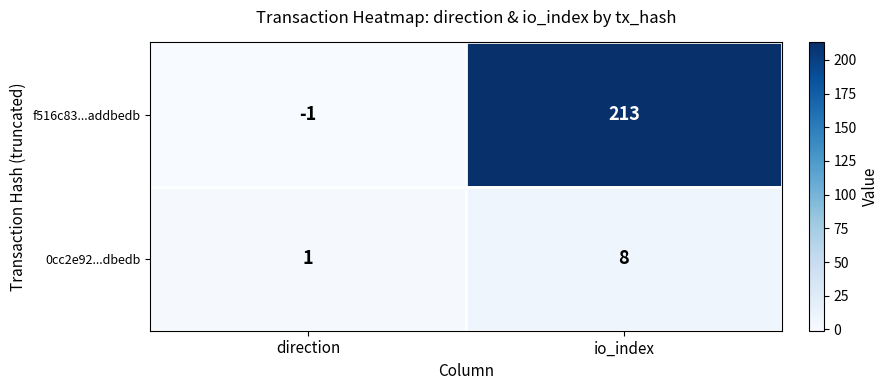

Reading left to right, list all the values displayed in this chart.

f516c83...addbedb: -1	213
0cc2e92...dbedb: 1	8